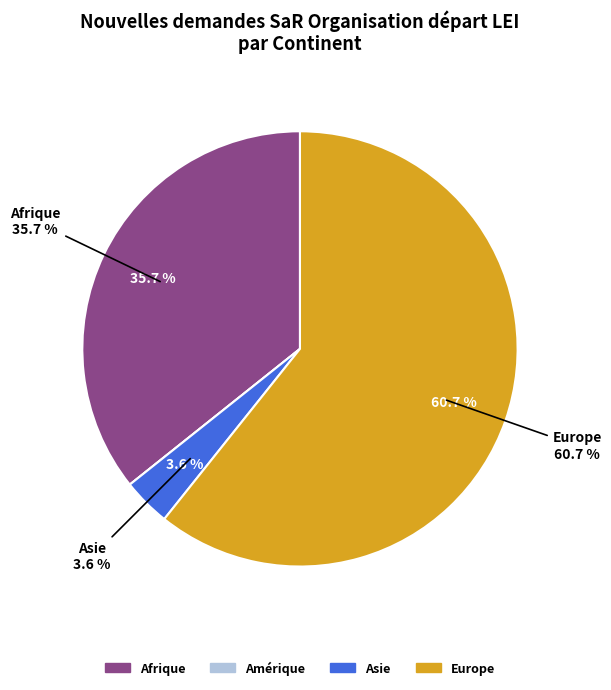

To the nearest percent, what portion does Europe represent?

61%